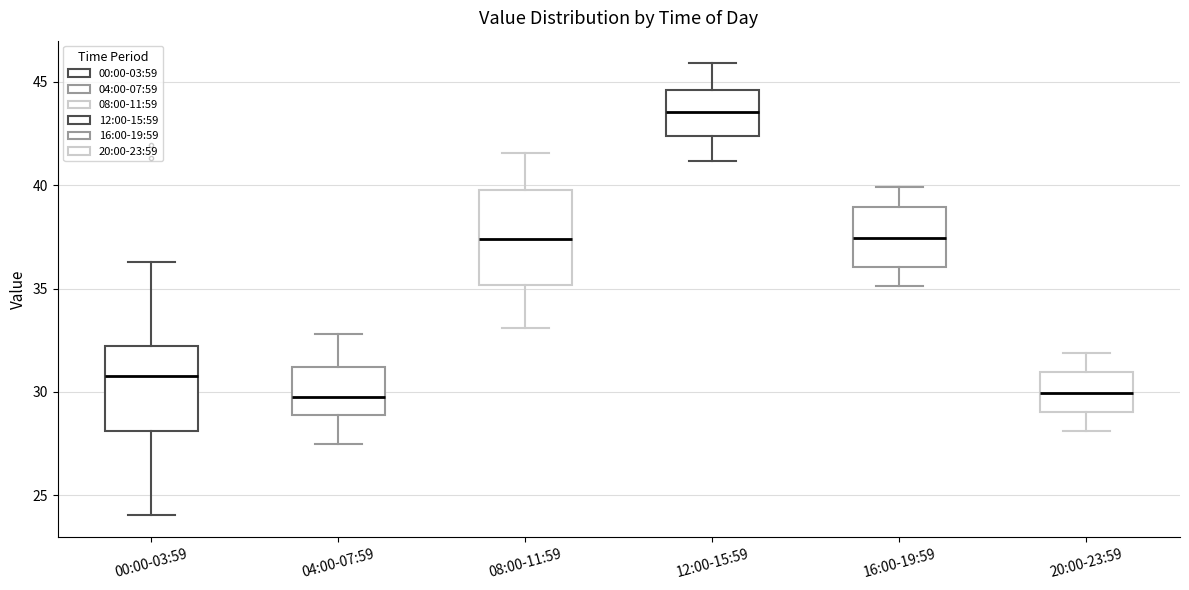

Which box's median line is the highest?

12:00-15:59